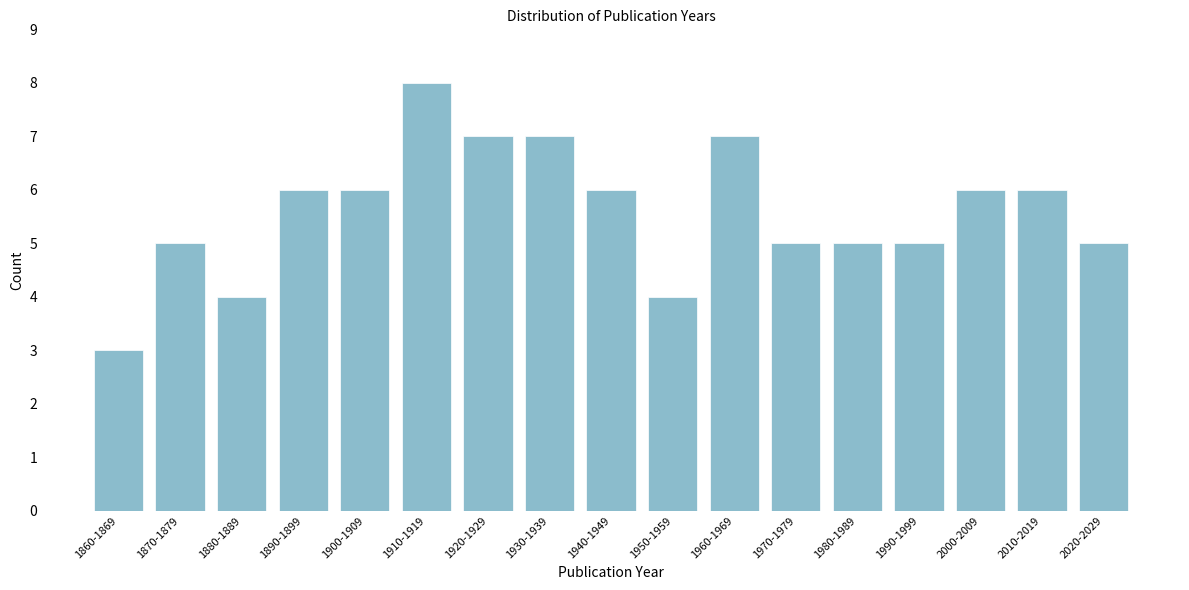

Reading left to right, list all the values displayed in this chart.

1860-1869=3	1870-1879=5	1880-1889=4	1890-1899=6	1900-1909=6	1910-1919=8	1920-1929=7	1930-1939=7	1940-1949=6	1950-1959=4	1960-1969=7	1970-1979=5	1980-1989=5	1990-1999=5	2000-2009=6	2010-2019=6	2020-2029=5